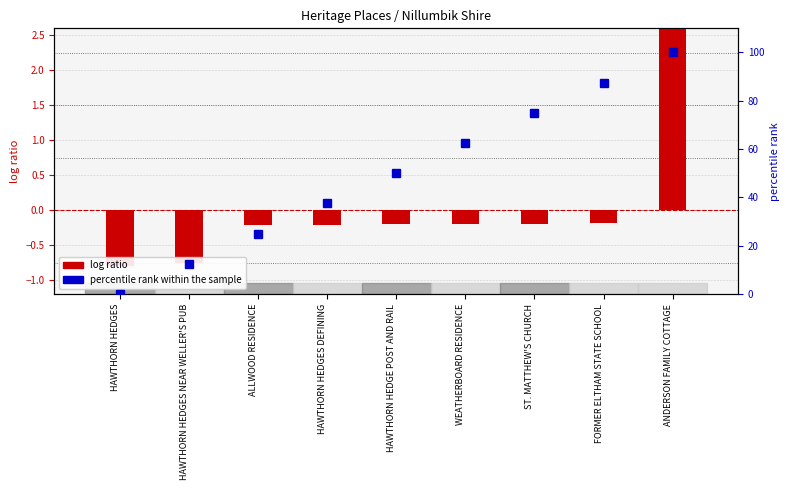

What is the smallest value displayed?

-0.8